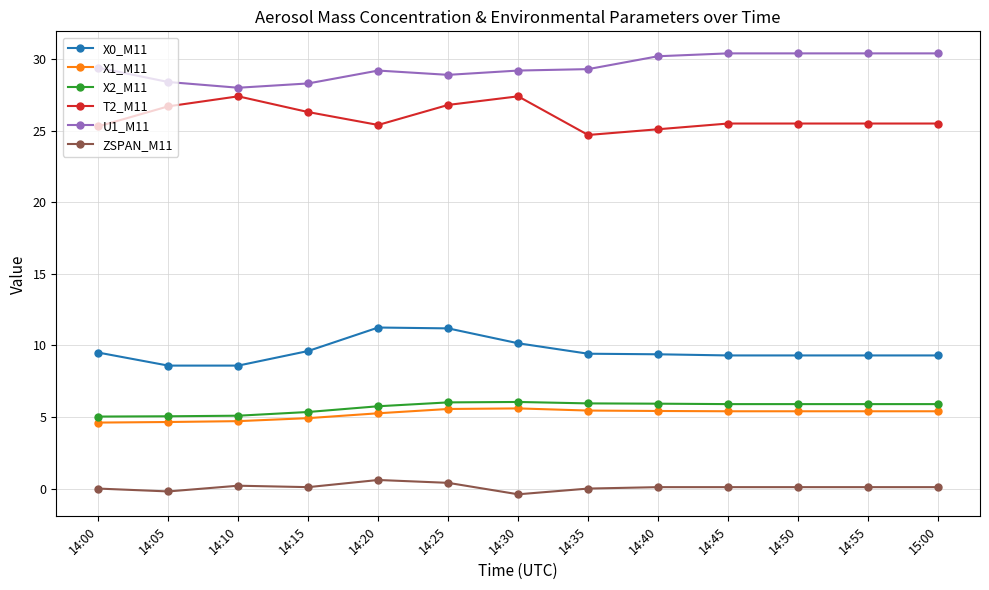

What value does the U1_M11 series have at 14:05?

28.4